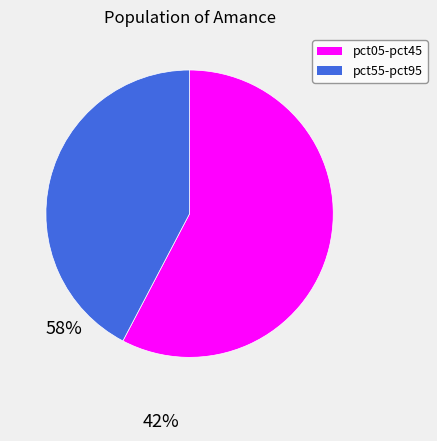

Is there a majority slice in this chart?

Yes